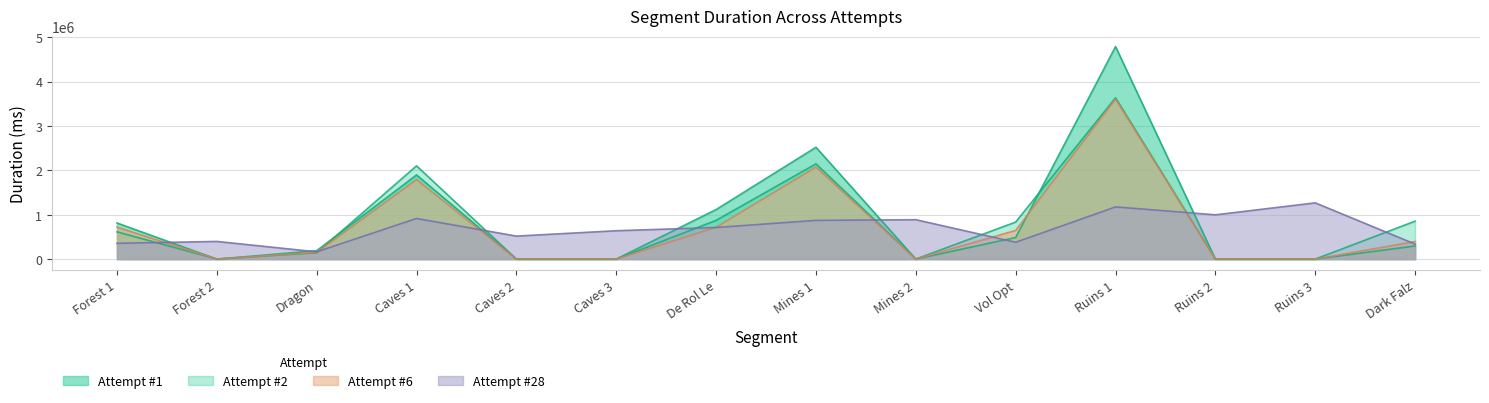

Where is the first local maximum for Attempt #28?

Forest 2